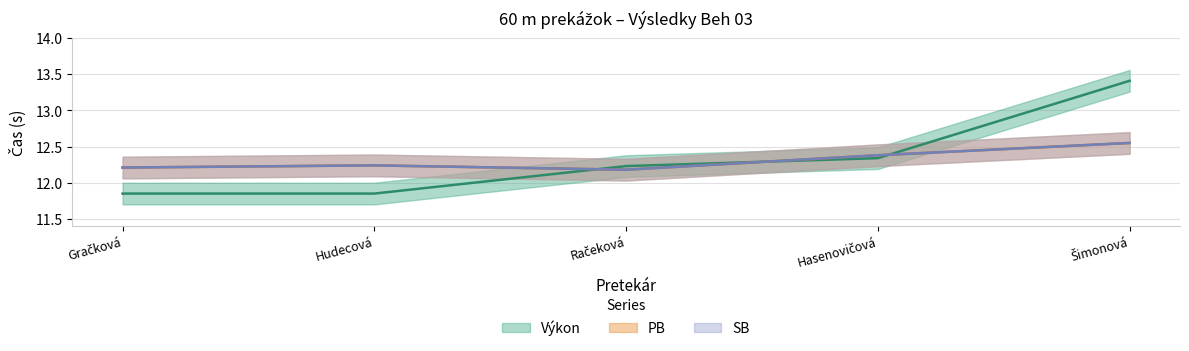

Is the value of SB at Gračková greater than the value of PB at Račeková?

Yes